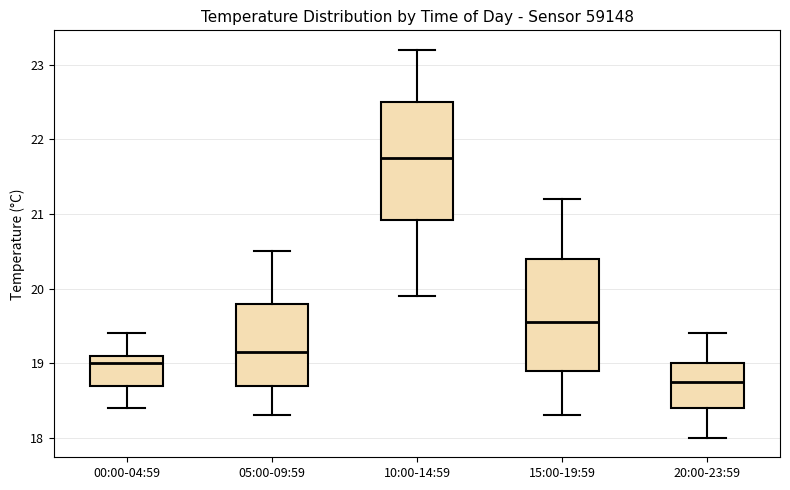

Where is the upper edge of the box for 00:00-04:59 on the y-axis? The values are not printed on the chart, so give them approximately, as read against the axis.

19.1